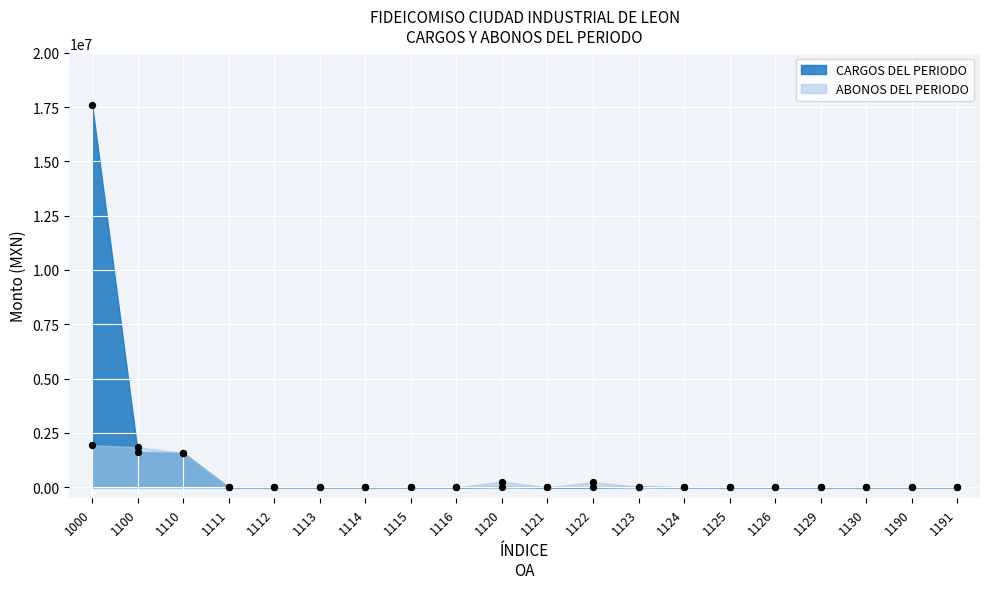

Is the value of ABONOS DEL PERIODO at 1112 greater than the value of CARGOS DEL PERIODO at 1110?

No